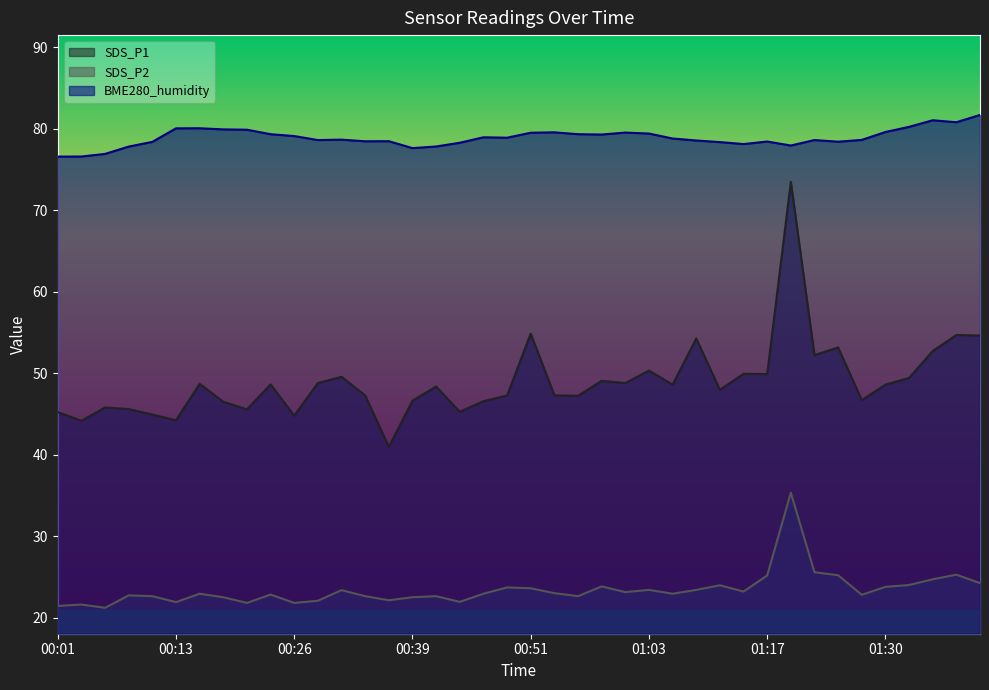

Rank the series by their average value, from highest to lowest.

BME280_humidity, SDS_P1, SDS_P2